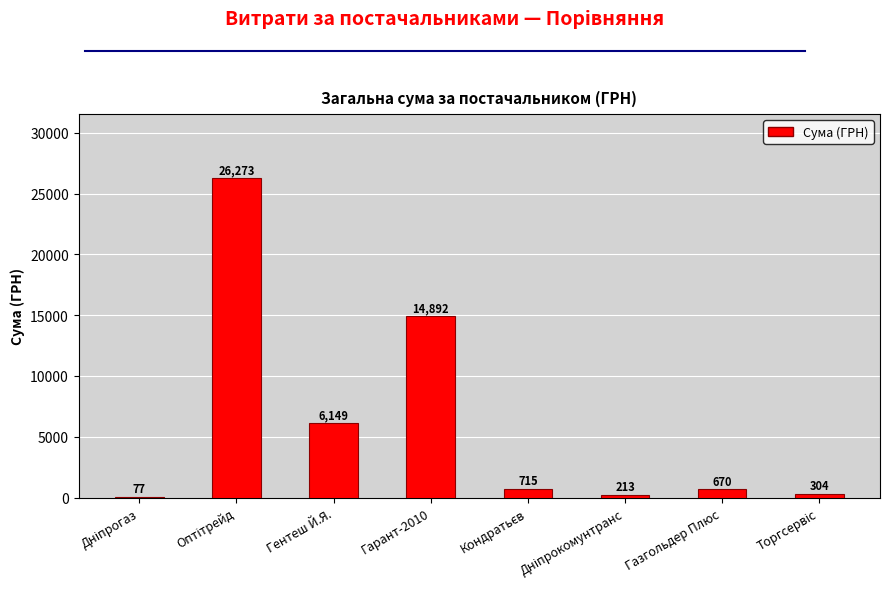

What is the average value?

6161.6